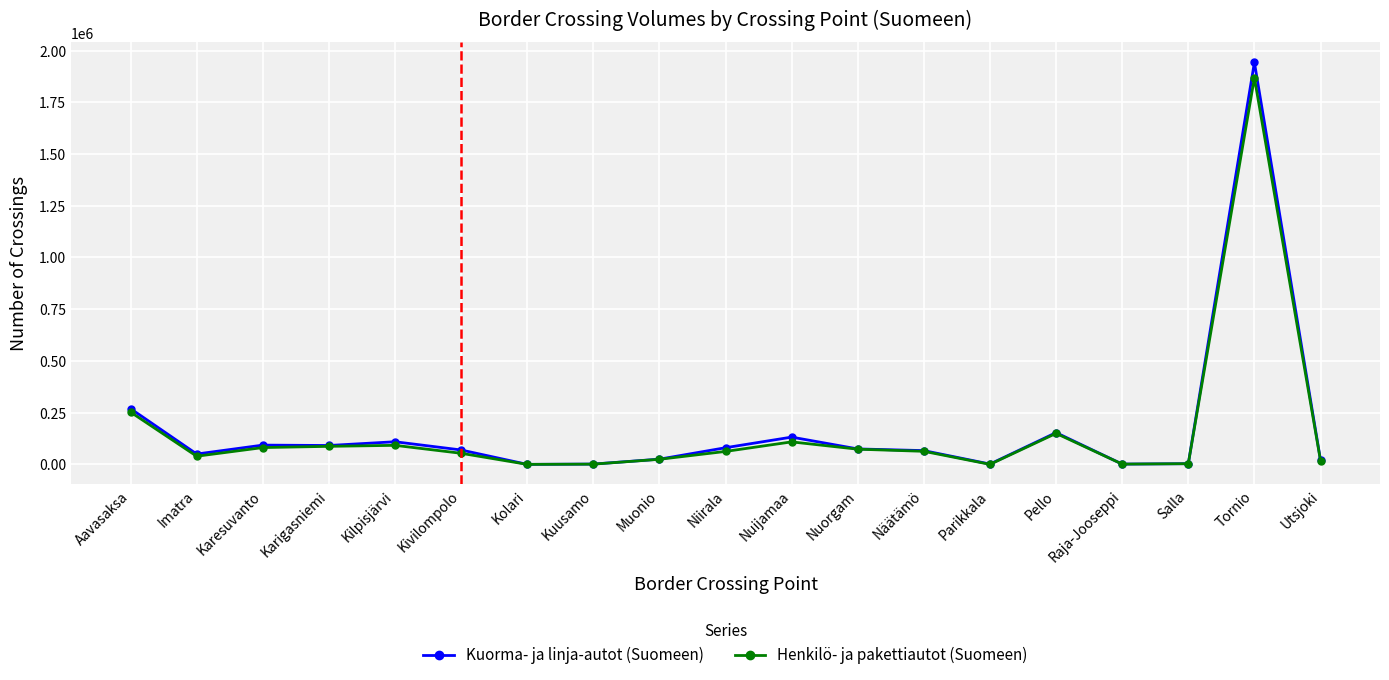

What are all the series names shown in the legend?

Kuorma- ja linja-autot (Suomeen), Henkilö- ja pakettiautot (Suomeen)